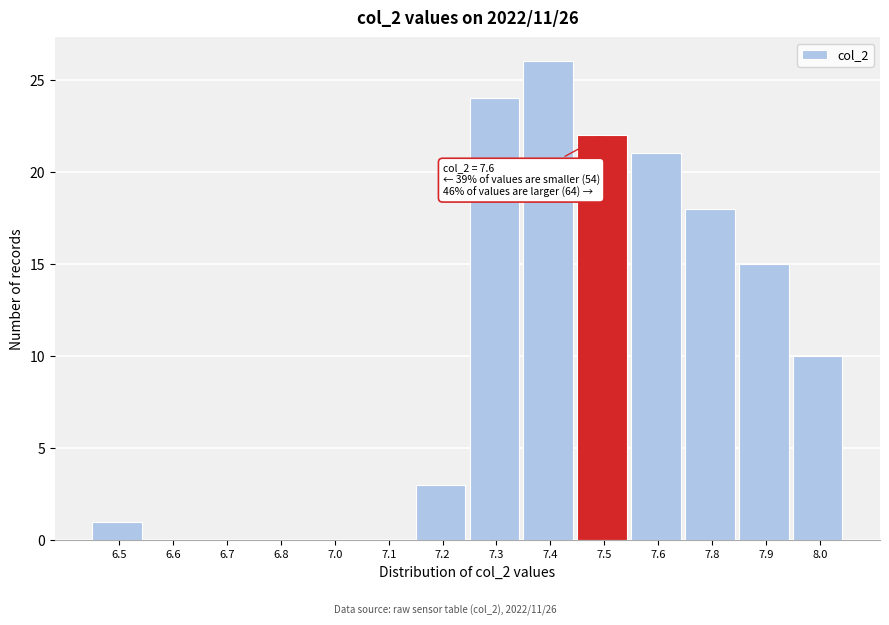

Reading left to right, extract all data points from this chart.

6.5=1	6.6=0	6.7=0	6.8=0	7.0=0	7.1=0	7.2=3	7.3=24	7.4=26	7.5=22	7.6=21	7.8=18	7.9=15	8.0=10